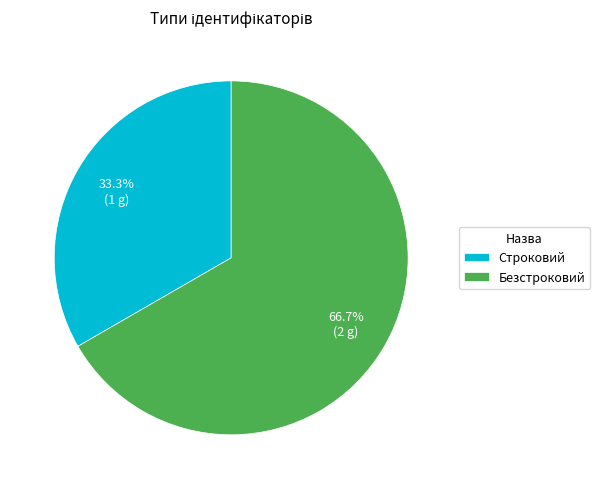

How much of the chart is everything except Безстроковий?

33.3%